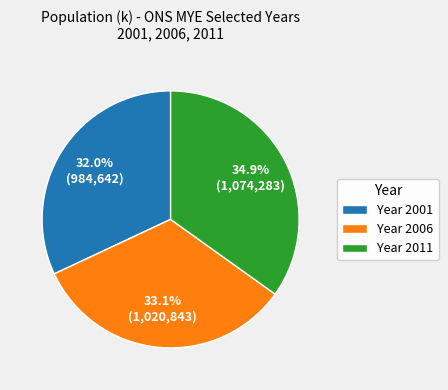

Between Year 2006 and Year 2001, which is larger?

Year 2006